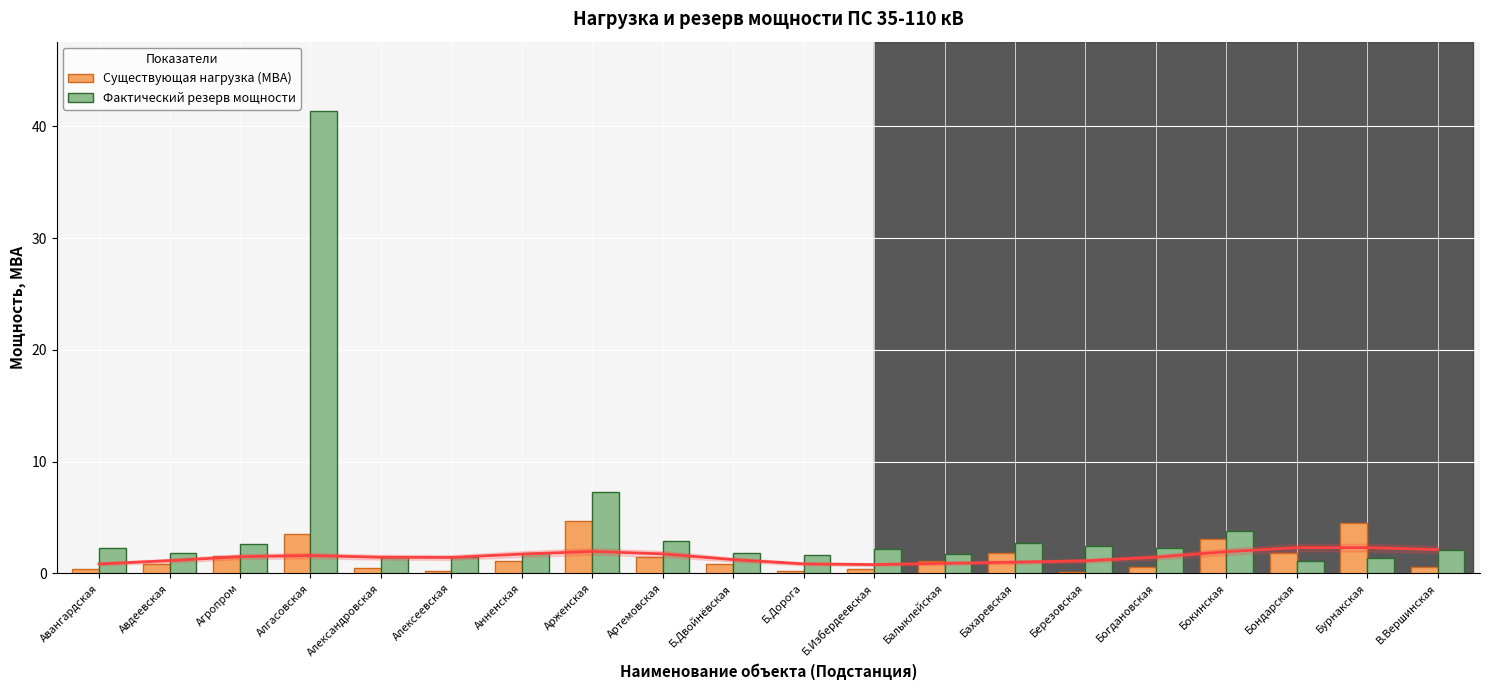

Reading left to right, list all the values displayed in this chart.

Существующая нагрузка (МВА): 0.4	0.8	1.6	3.5	0.5	0.2	1.1	4.7	1.4	0.8	0.2	0.4	1.1	1.8	0.1	0.6	3.1	1.8	4.5	0.6
Фактический резерв мощности: 2.2	1.8	2.6	41.4	1.5	1.5	1.8	7.3	2.9	1.8	1.6	2.2	1.7	2.7	2.5	2.3	3.8	1.1	1.4	2.1